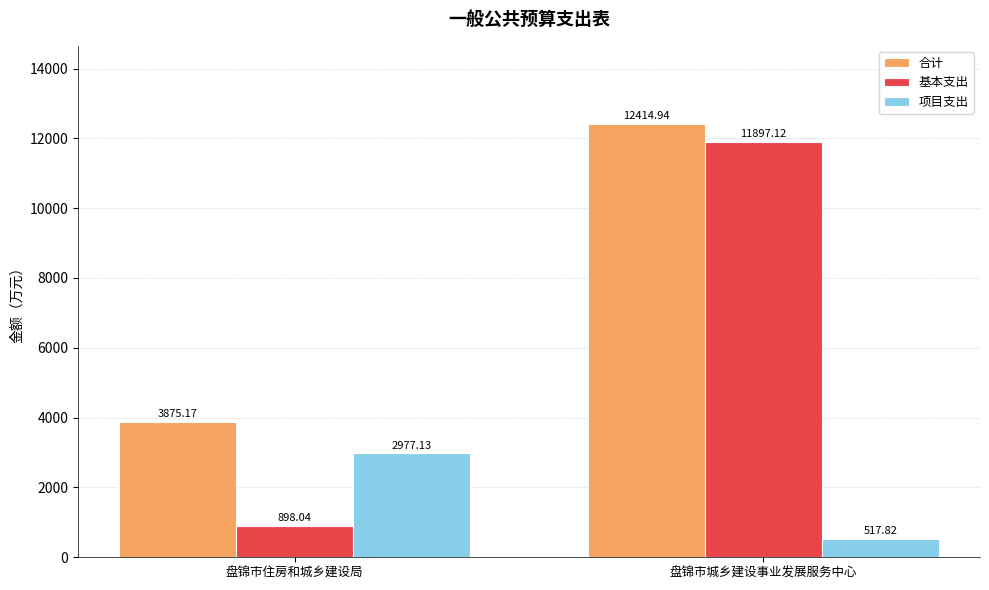

What is the value of the 基本支出 bar at the 2nd from the left?

11897.1